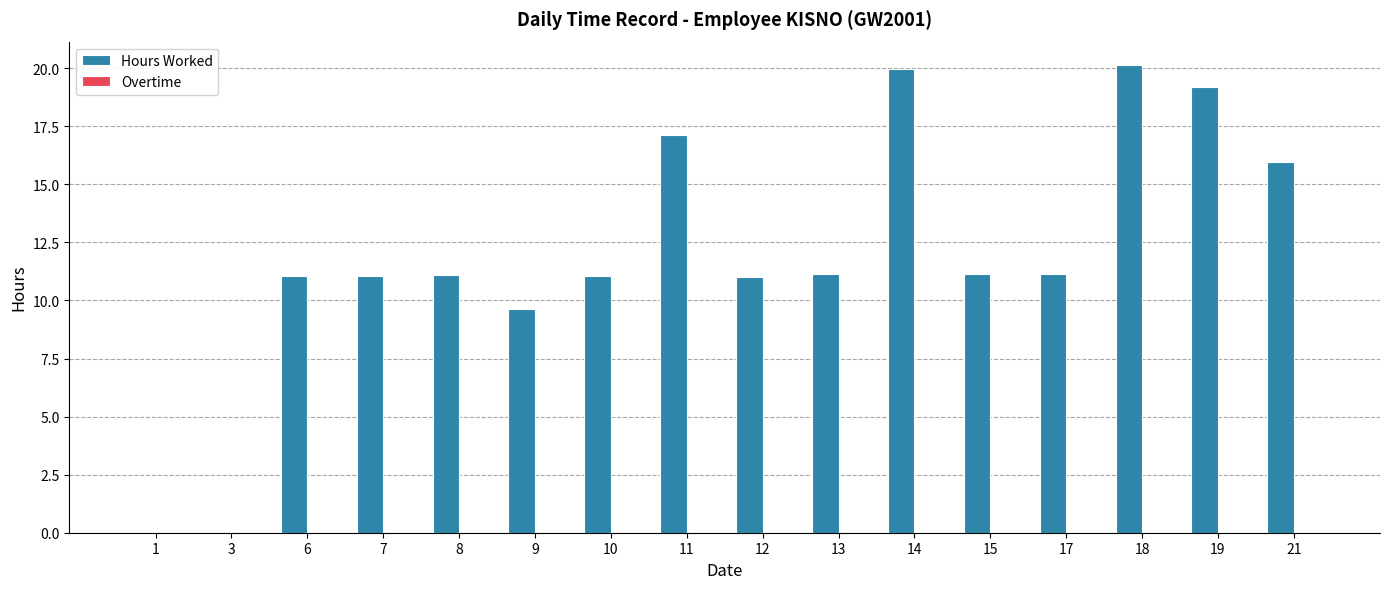

Which has a higher value, 6 or 1?

6